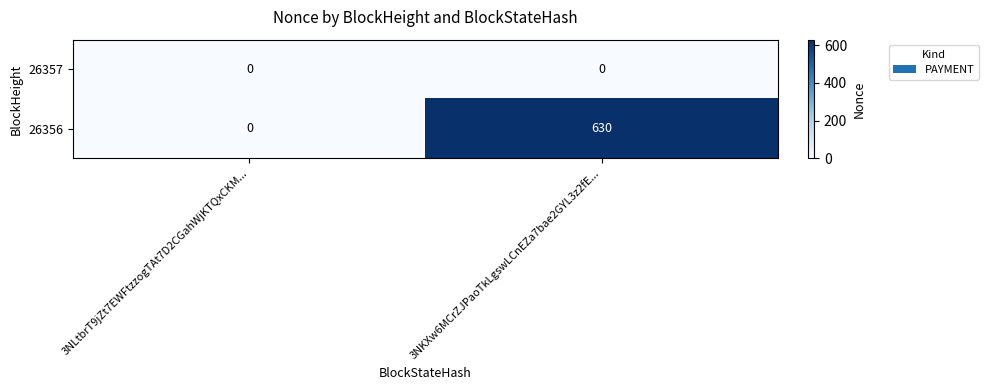

Reading right to left, transcribe all the data shown in this chart.

26357: 0	0
26356: 630	0